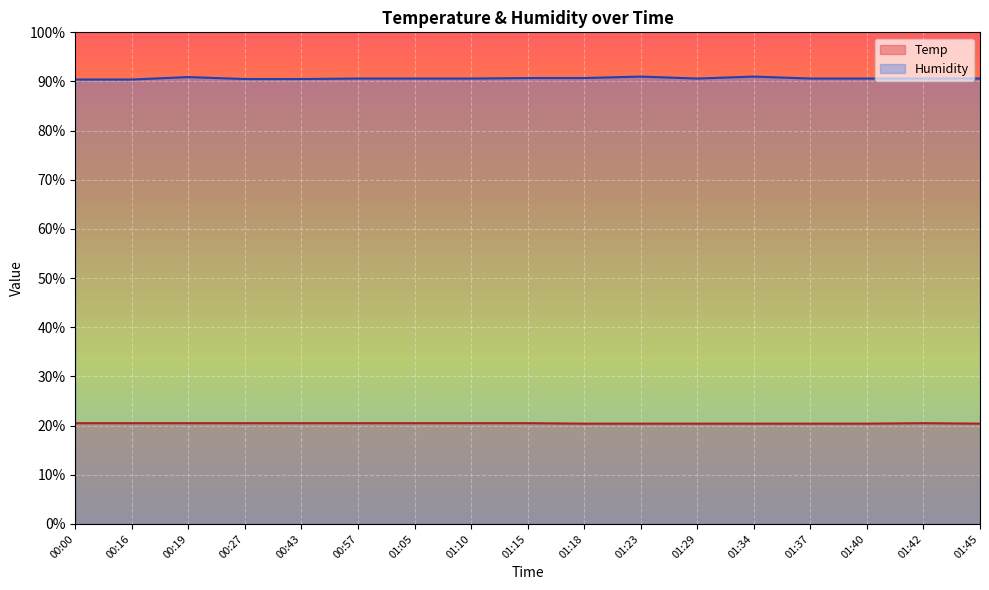

Where is Humidity nearest to the value 90?

00:00